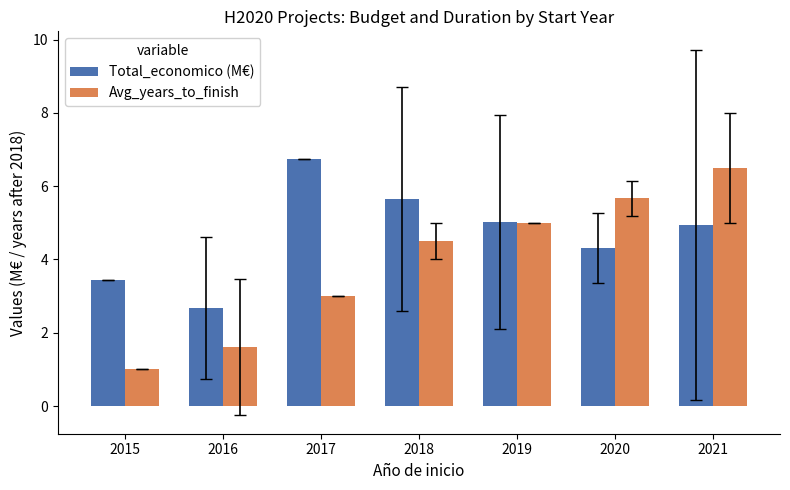

Which series has the largest range (max minus min)?

Avg_years_to_finish